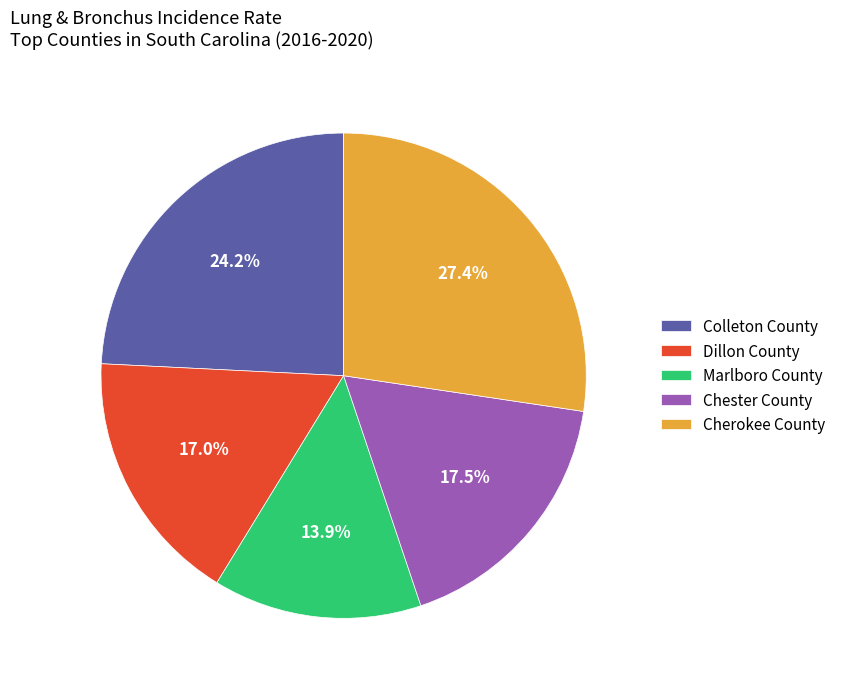

Between Marlboro County and Colleton County, which is larger?

Colleton County